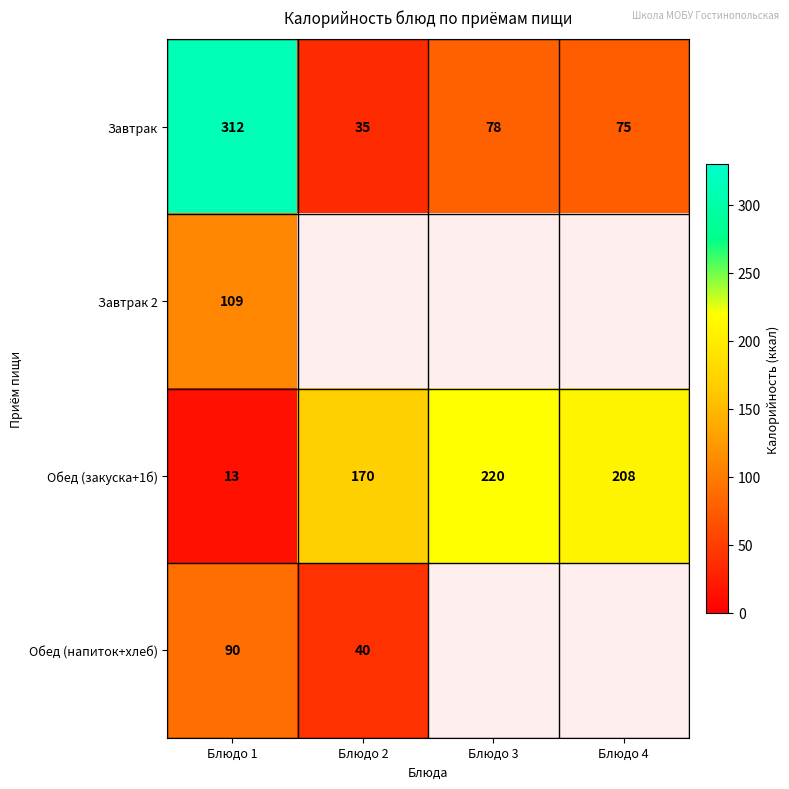

Is it true that Завтрак equals 28.4 at Блюдо 3?

False